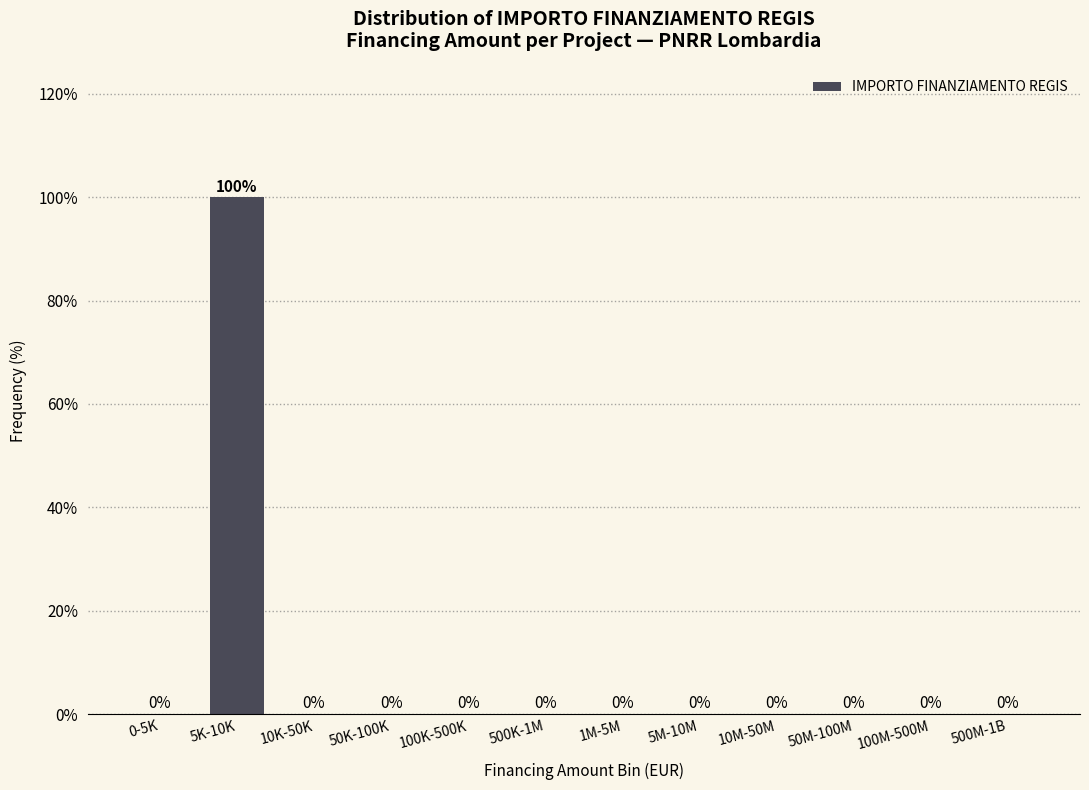

What is the sum of all values?

100